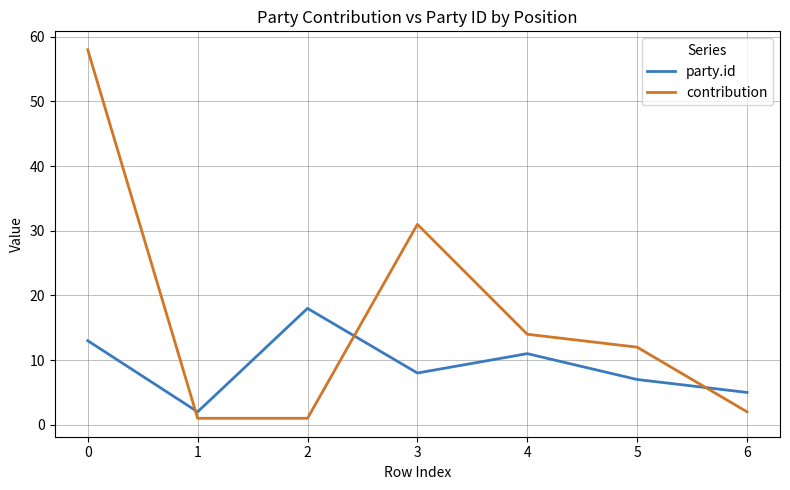

Which series has the largest range (max minus min)?

contribution